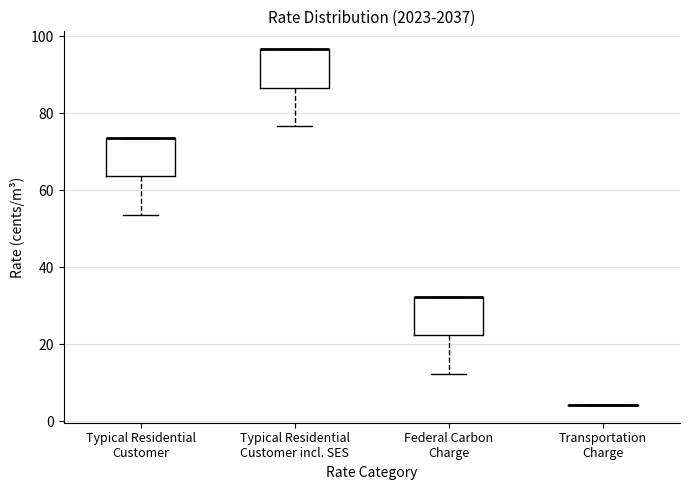

Reading left to right, transcribe this box plot: for each box, give where its median line is, the range the box spans, and where its two whiskers end, as read against the y-axis. The values are not printed on the chart, so give them approximately, as read against the axis.

Typical Residential Customer: median 74 (drawn on the box's upper edge), box 64 to 74, whiskers 54 to 74
Typical Residential Customer incl. SES: median 96 (drawn on the box's upper edge), box 86 to 96, whiskers 76 to 96
Federal Carbon Charge: median 32 (drawn on the box's upper edge), box 22 to 32, whiskers 12 to 32
Transportation Charge: box collapsed to a line at 4, whiskers 4 to 4